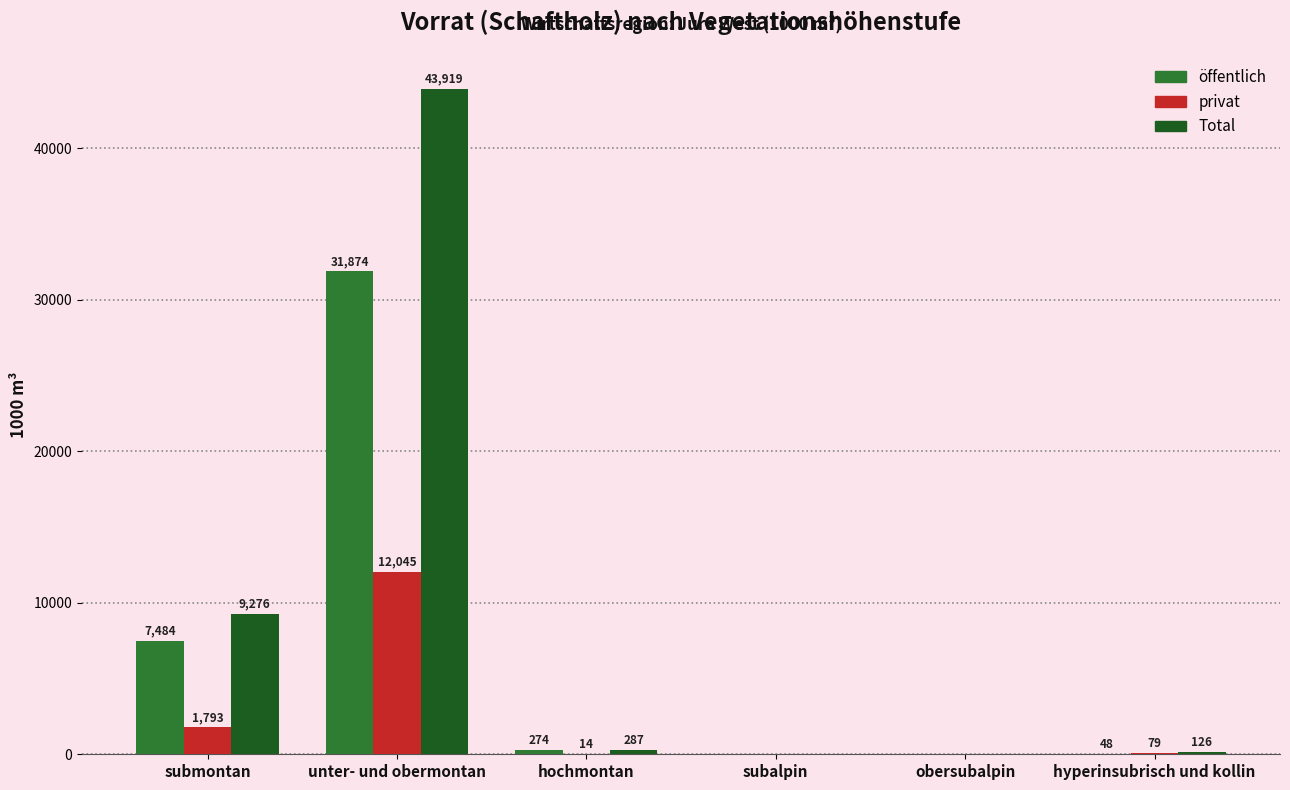

What is the sum of the privat values at submontan and obersubalpin?

1793